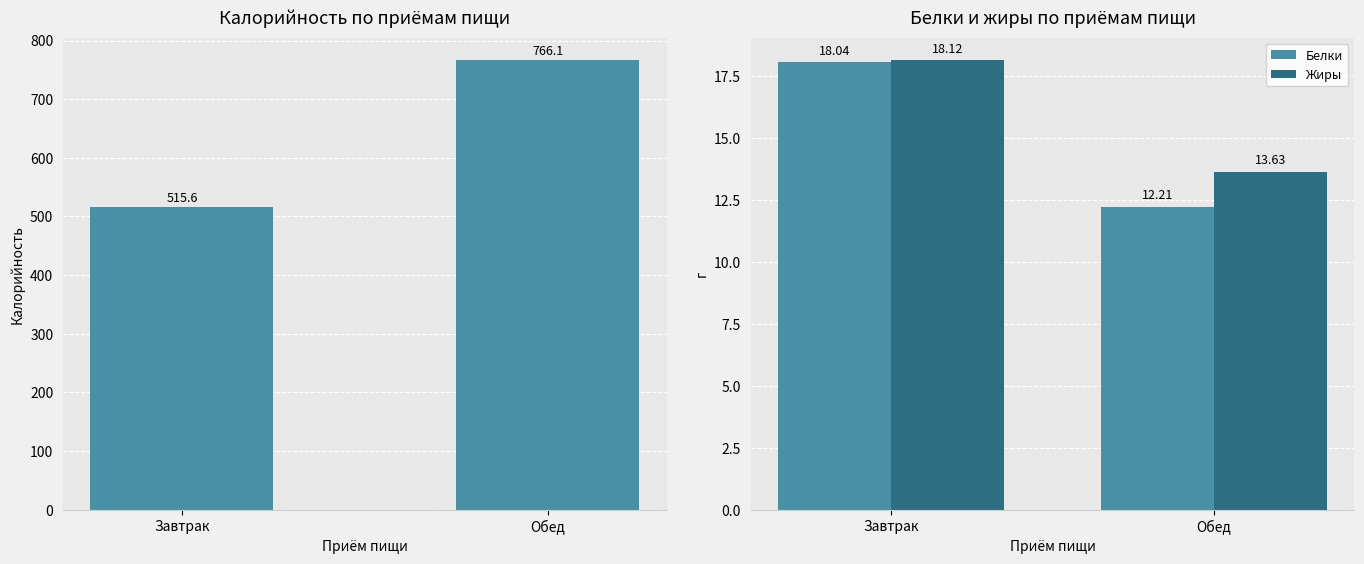

What is the difference between the Калорийность values at Обед and Завтрак?

250.5